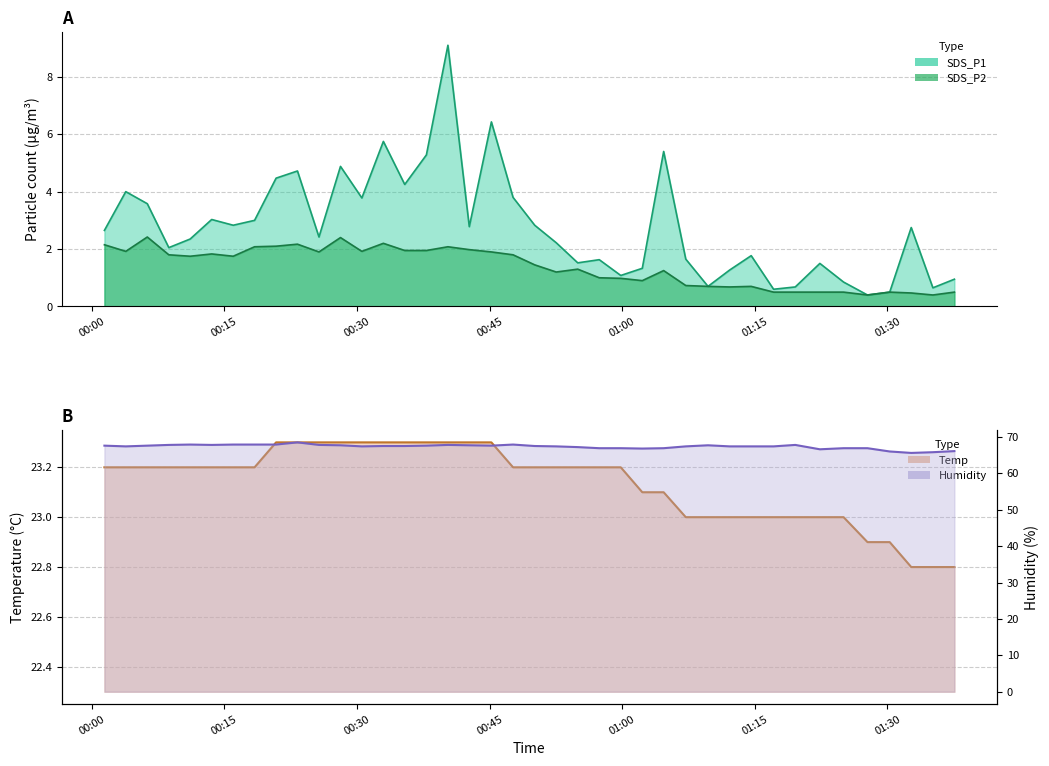

What is the difference between the second highest and minimum values in the SDS_P1 series?

6.0